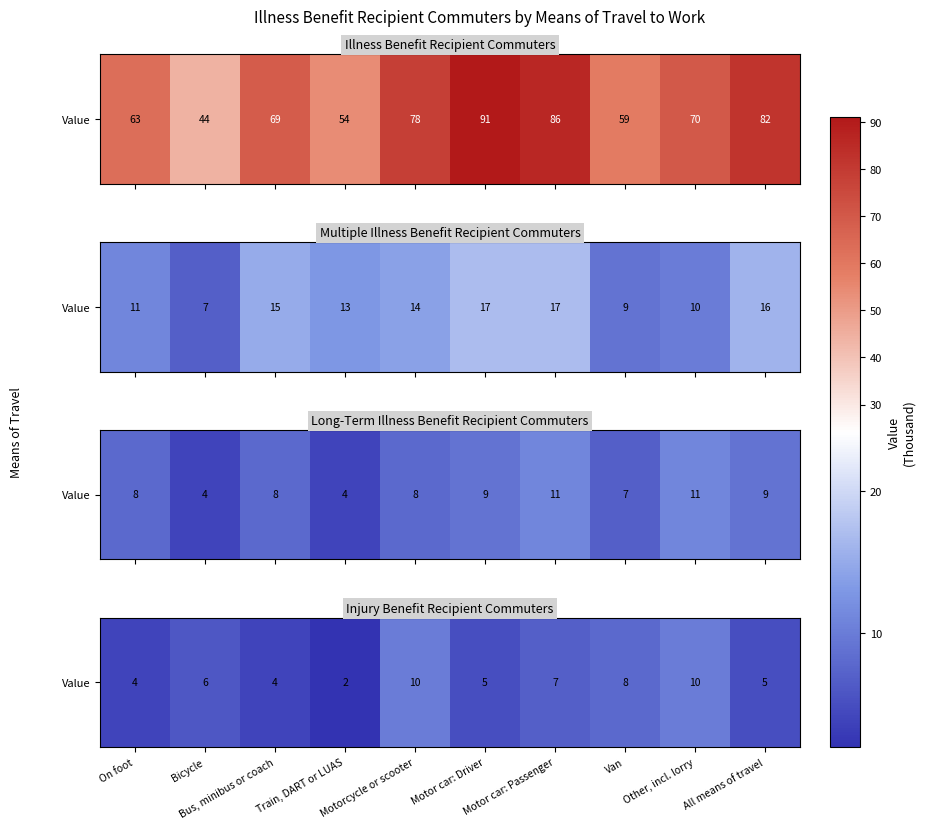

What is the maximum value shown in the chart?

10